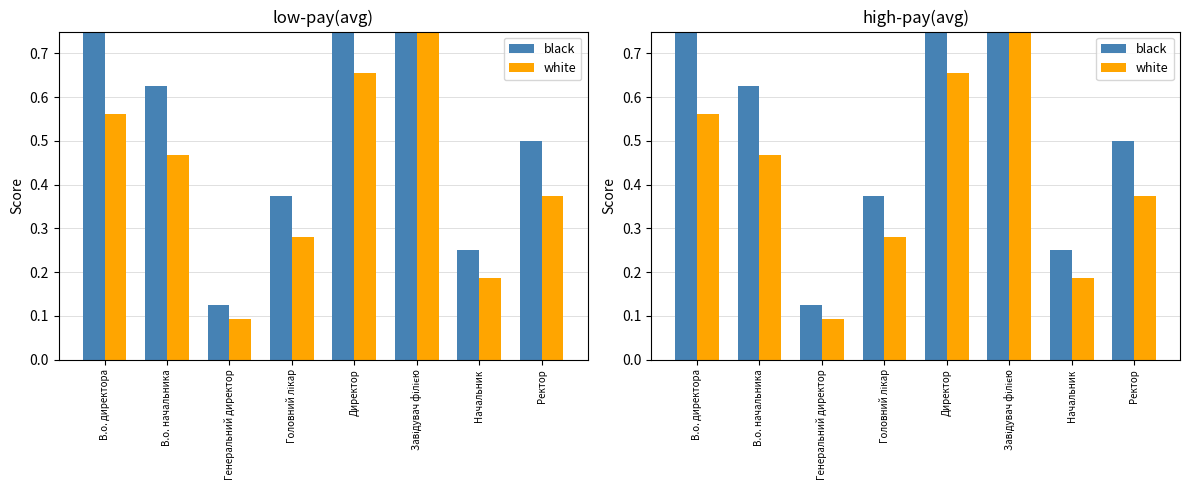

At which category is the sum across all series the highest?

Завідувач філією